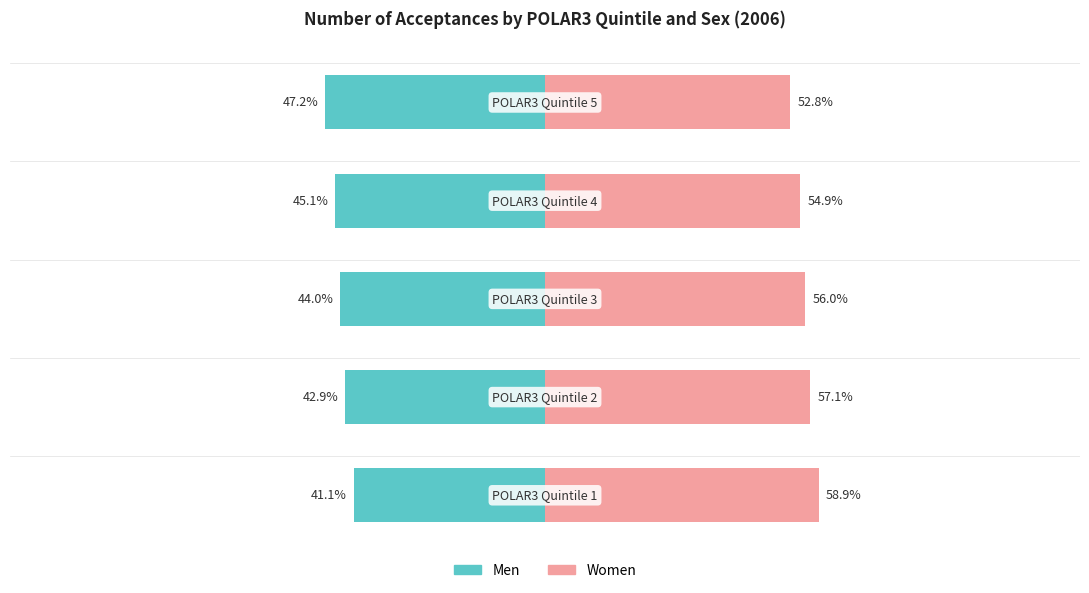

The Men series shows -44.0 at 2. True or false?

True